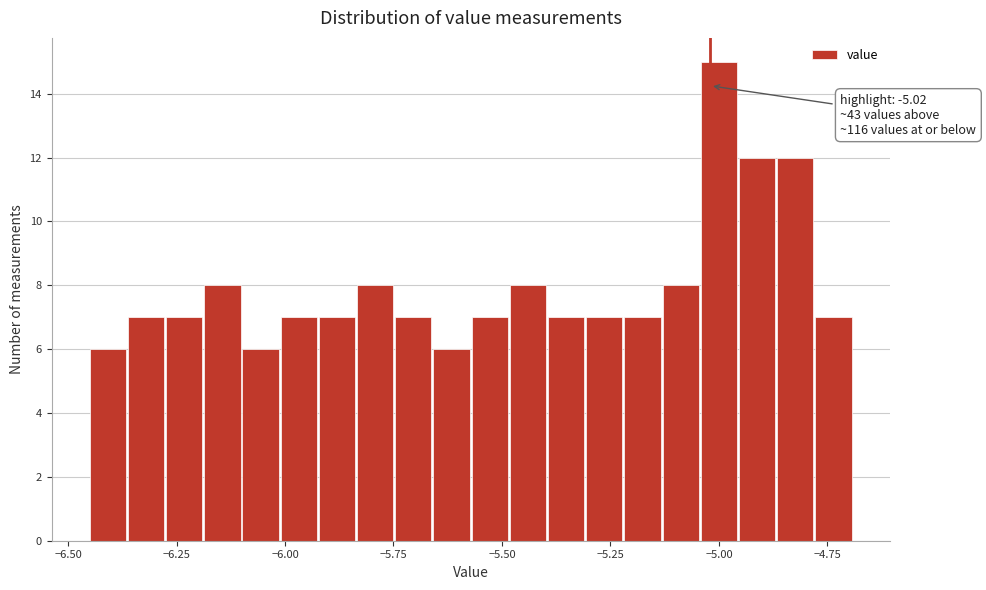

Around what value on the x-axis is the tallest bar? Give the approximate position of its centre, as read against the axis.

-5.00